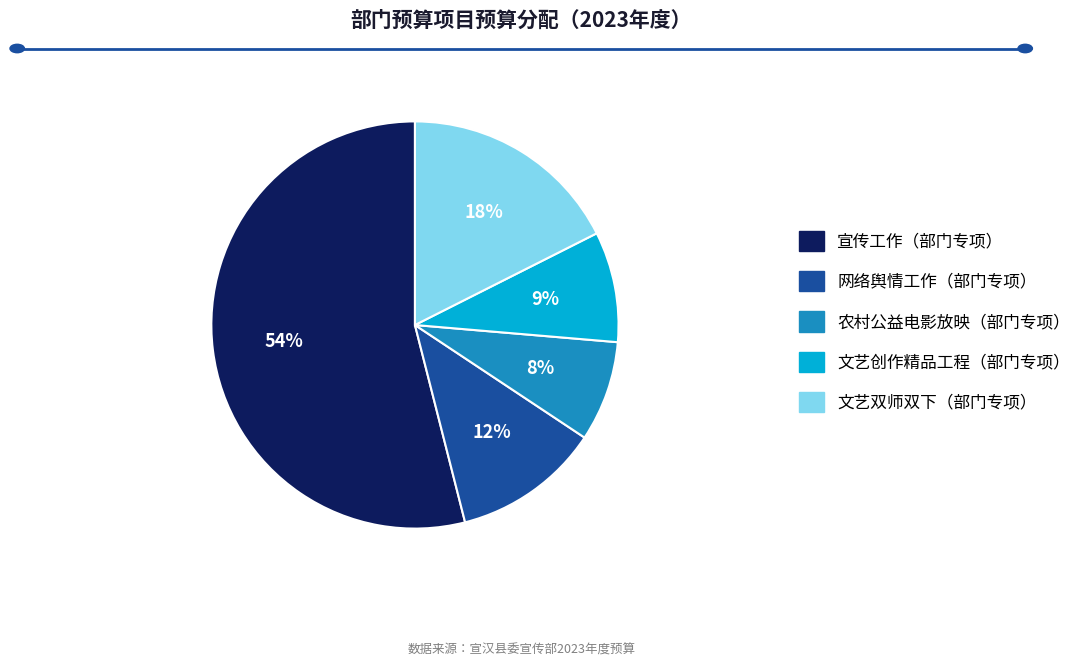

Which category has the smallest portion of the pie?

农村公益电影放映（部门专项）